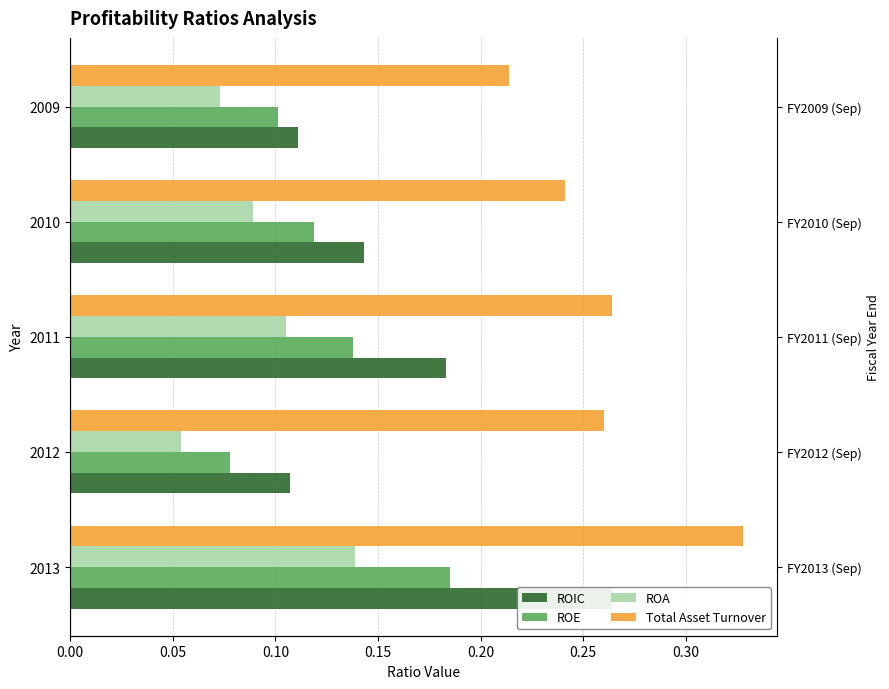

True or false: ROA has a value of 0.1 at 2010.

False